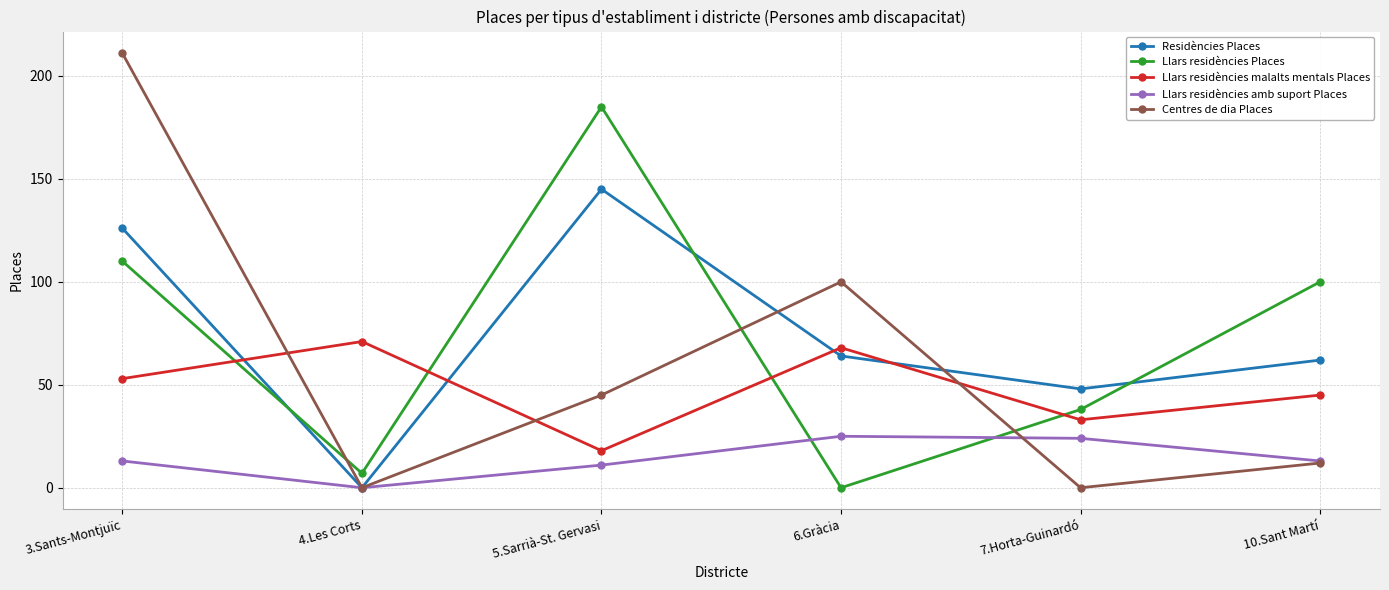

List the series in order of their peak value, highest first.

Centres de dia Places, Llars residències Places, Residències Places, Llars residències malalts mentals Places, Llars residències amb suport Places